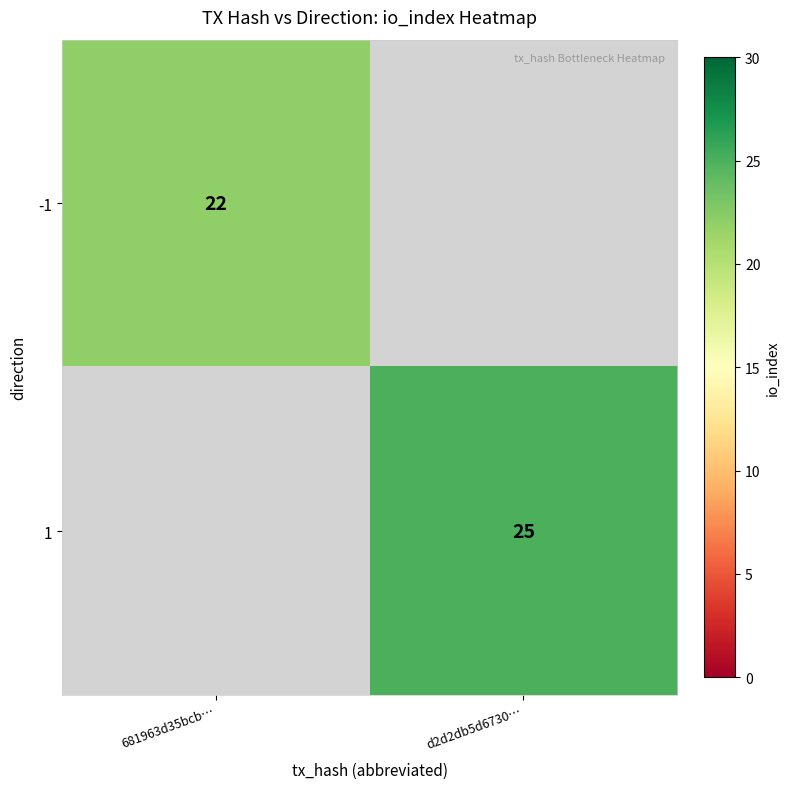

Is it true that 1 equals 25 at d2d2db5d6730…?

True